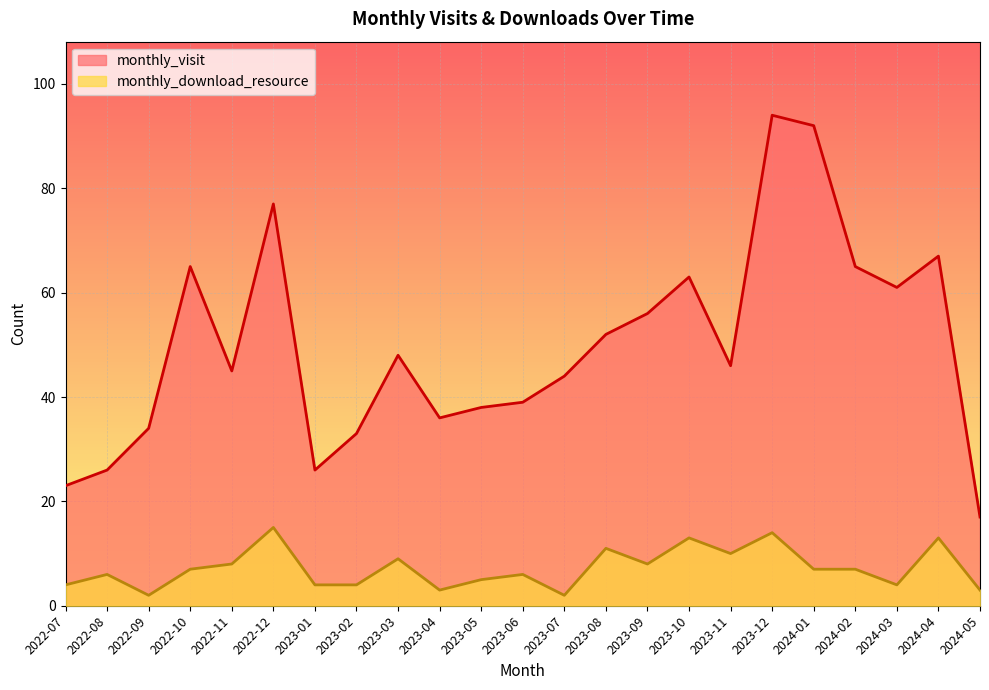

Rank the series by their average value, from lowest to highest.

monthly_download_resource, monthly_visit